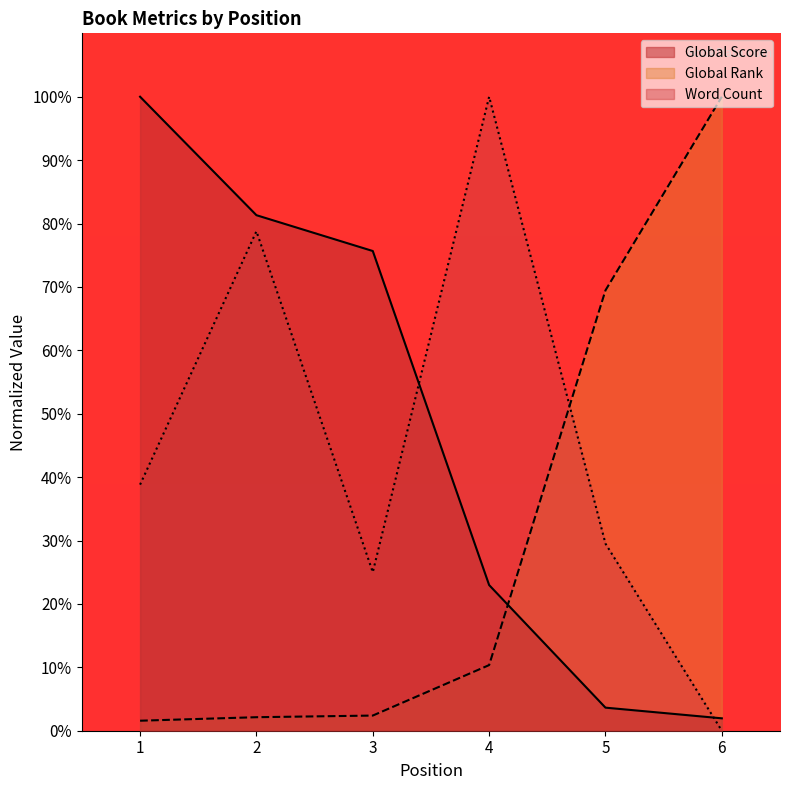

What is the sum of all Global Score values?

285.6